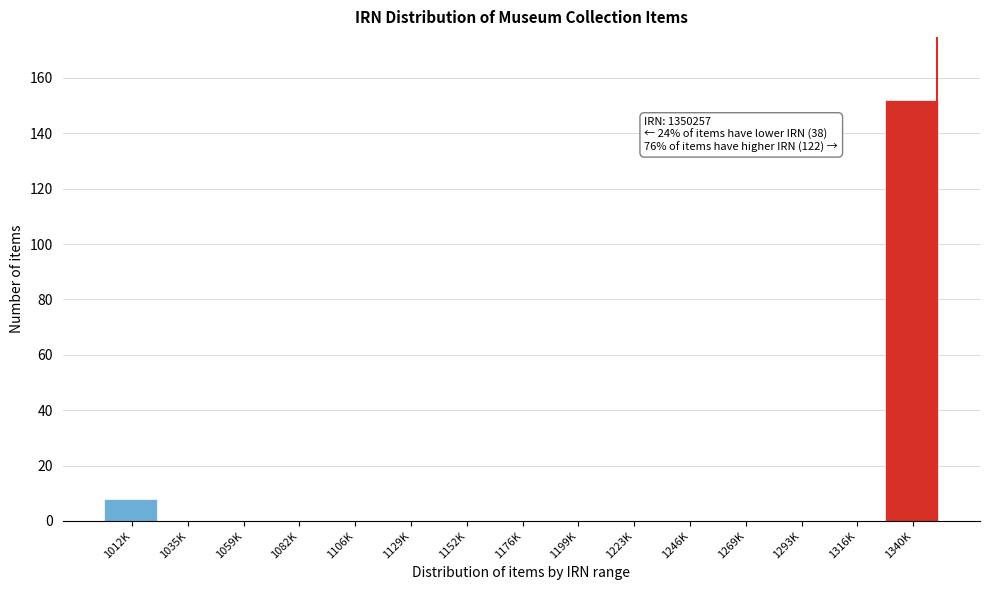

Reading left to right, what are all the values shown in this chart?

1012K=8	1035K=0	1059K=0	1082K=0	1106K=0	1129K=0	1152K=0	1176K=0	1199K=0	1223K=0	1246K=0	1269K=0	1293K=0	1316K=0	1340K=152